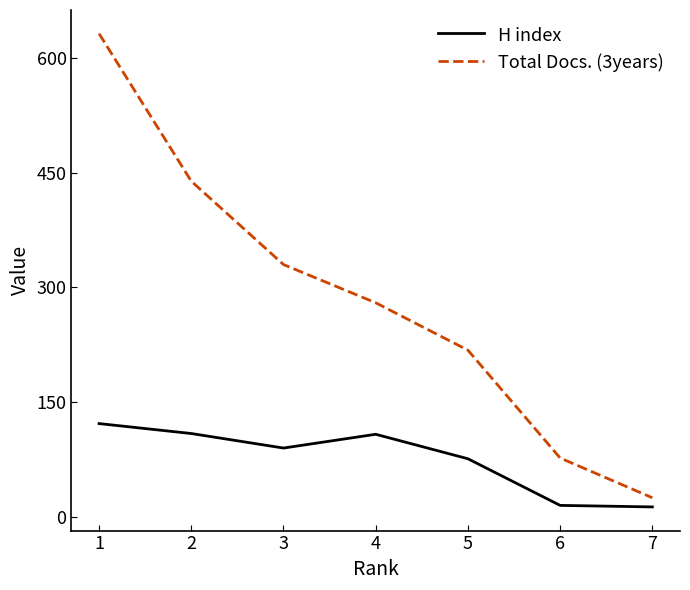

At which category is the sum across all series the highest?

1